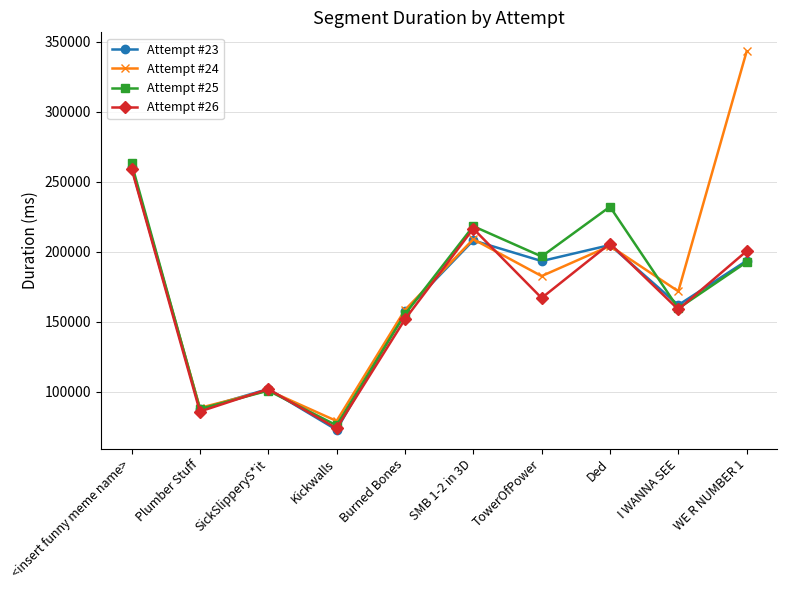

At which label does Attempt #24 reach its minimum?

Kickwalls